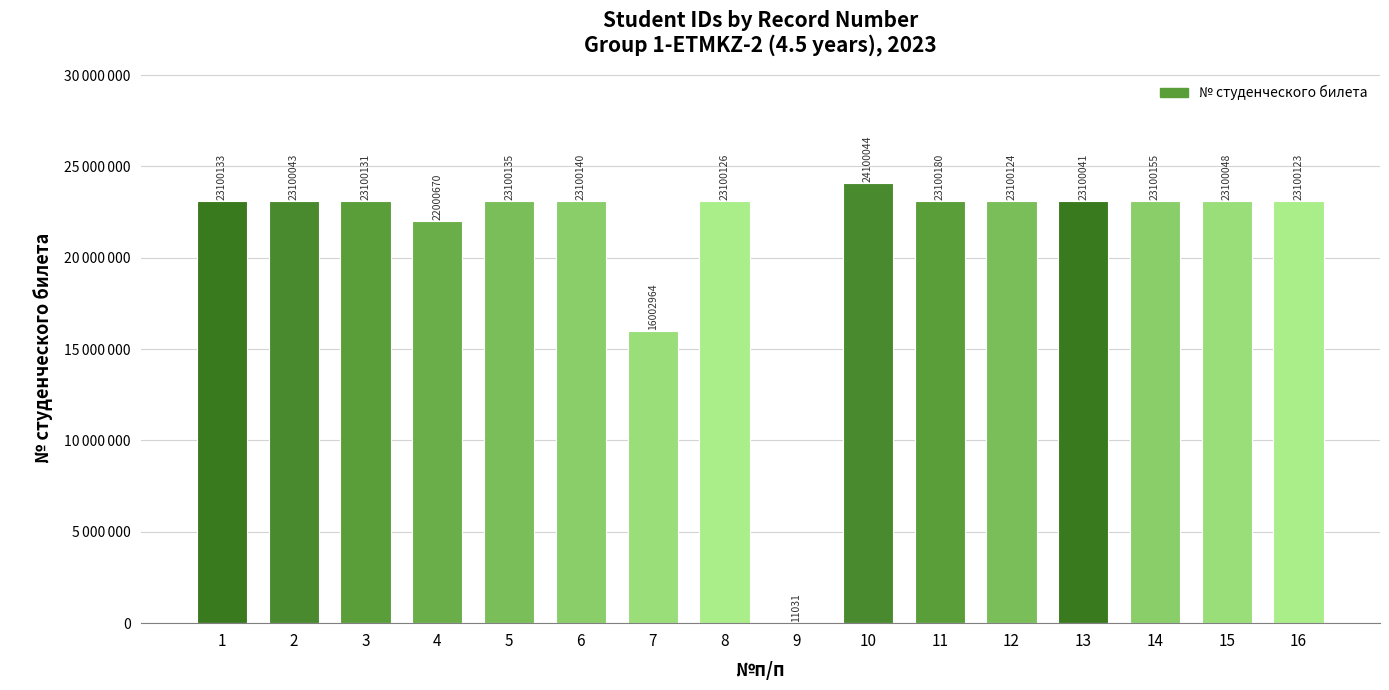

Reading right to left, transcribe all the data shown in this chart.

16=23100123	15=23100048	14=23100155	13=23100041	12=23100124	11=23100180	10=24100044	9=11031	8=23100126	7=16002964	6=23100140	5=23100135	4=22000670	3=23100131	2=23100043	1=23100133